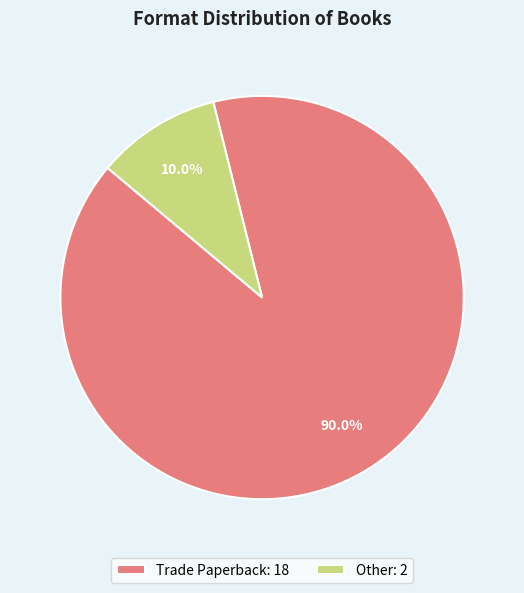

What is the largest slice in the pie chart?

Trade Paperback